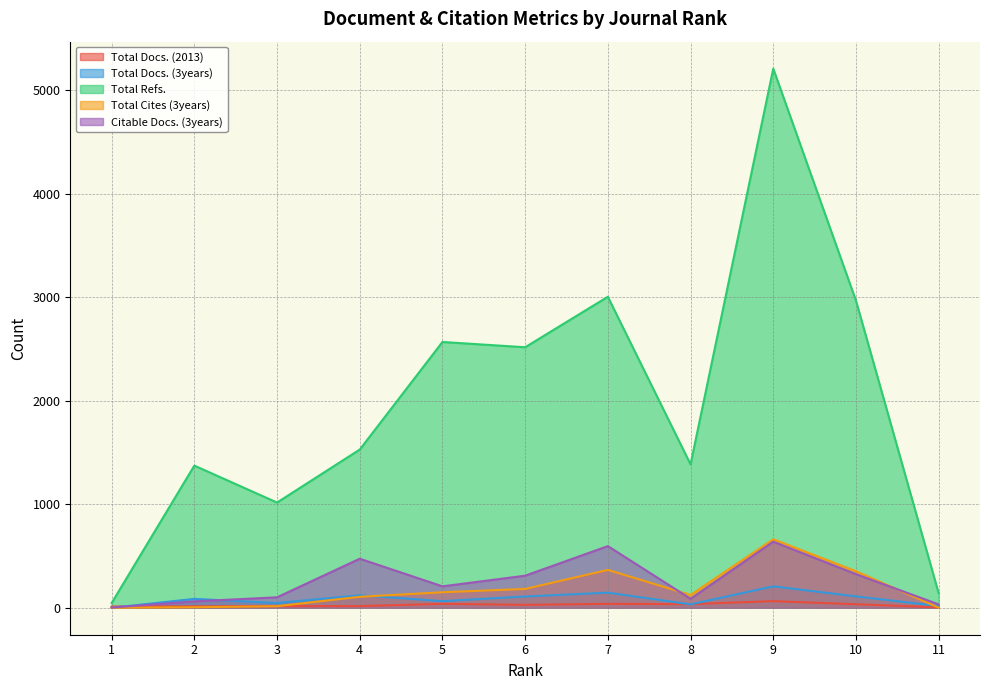

Between 8 and 1, which is larger?

8